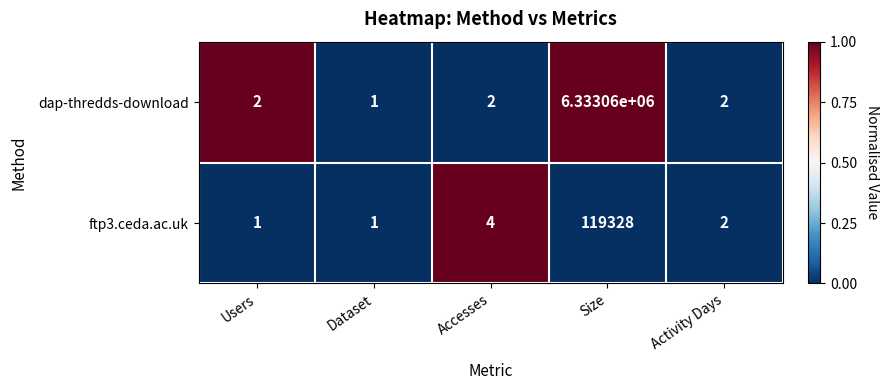

List the series in order of their peak value, highest first.

dap-thredds-download, ftp3.ceda.ac.uk